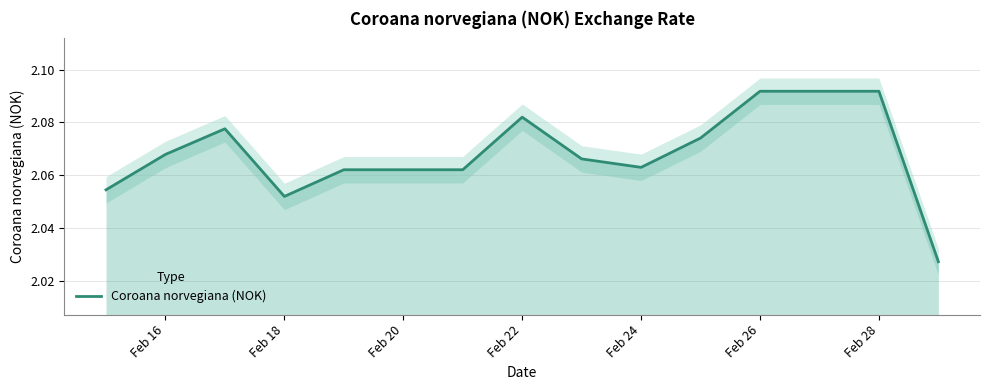

How many points are lower than both their immediate neighbors (excluding endpoints)?

2